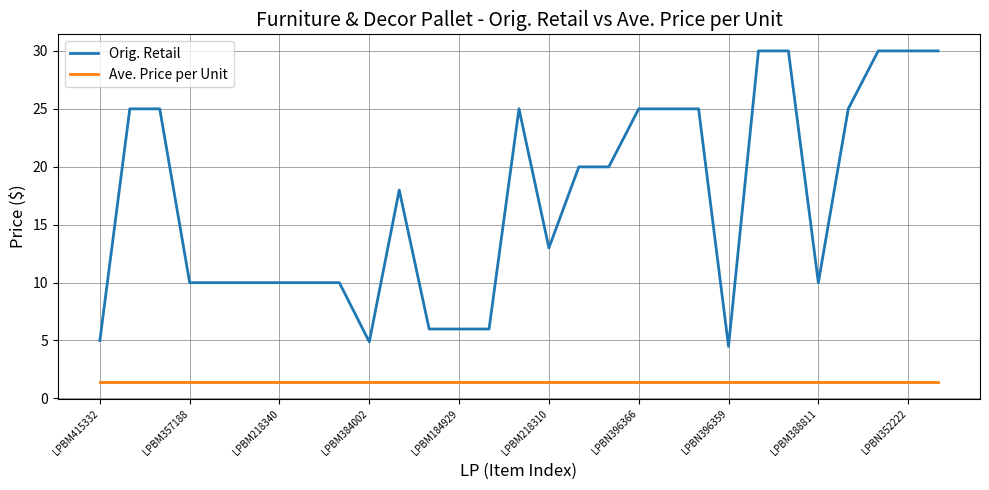

Which series has the largest total across all categories?

Orig. Retail